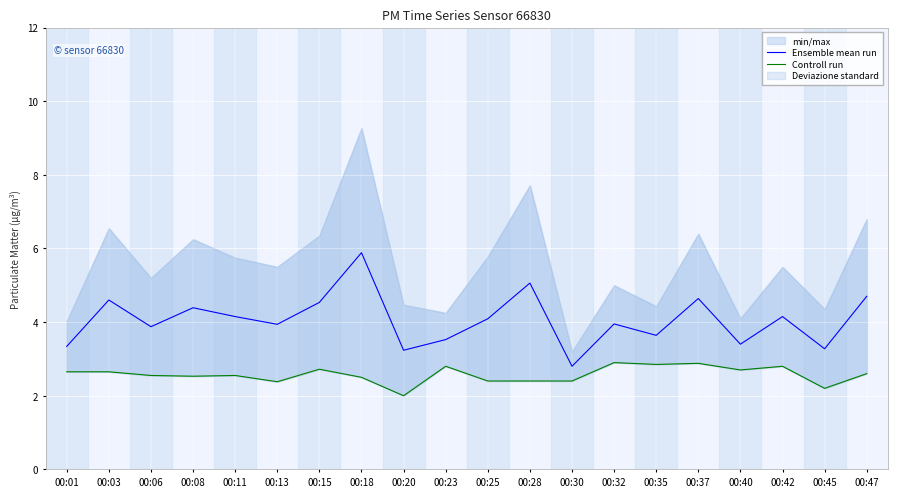

What is the sum of all Ensemble mean run values?

81.2